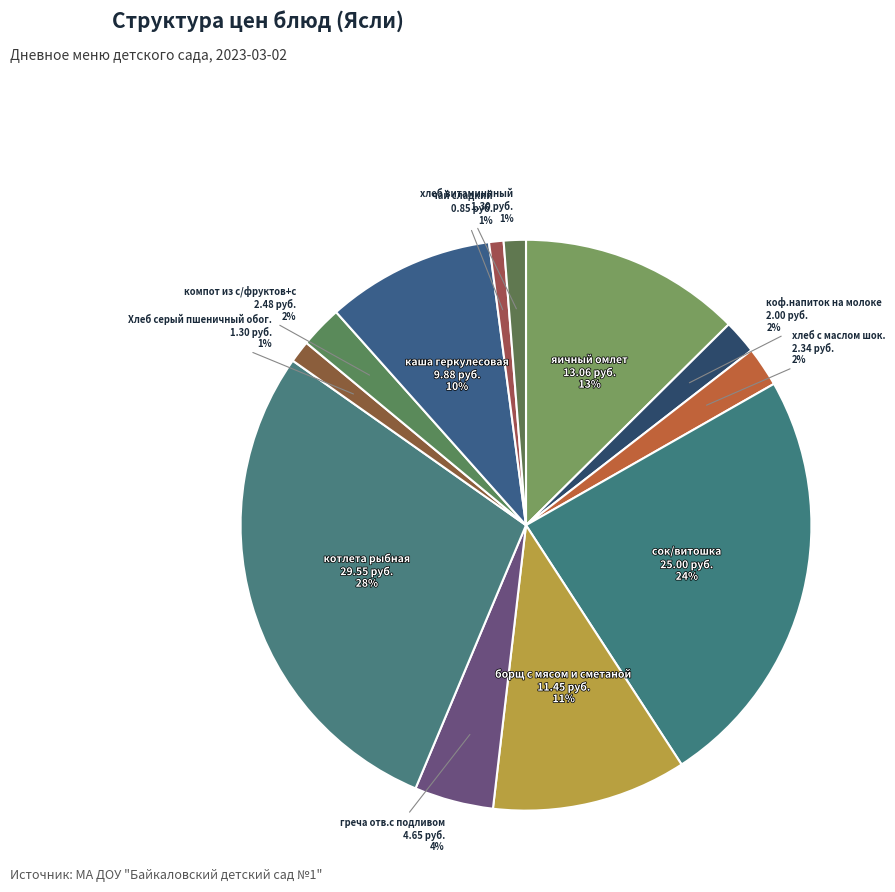

Which category has the biggest portion of the pie?

котлета рыбная